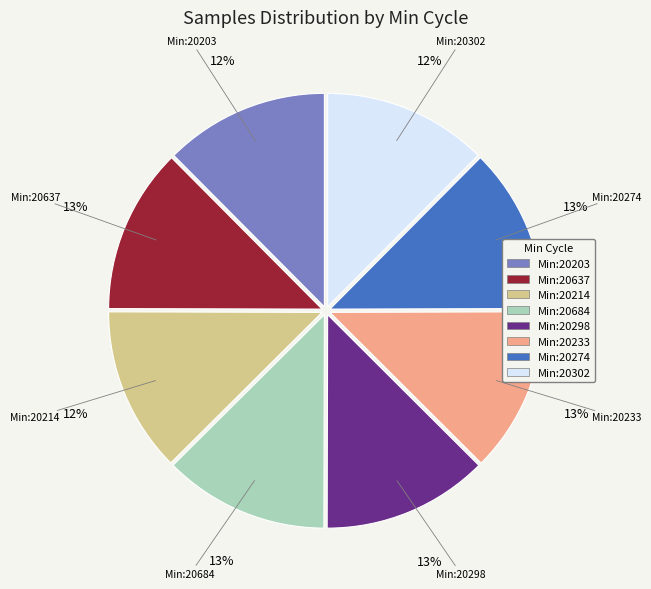

To the nearest percent, what is the average slice percentage?

12%